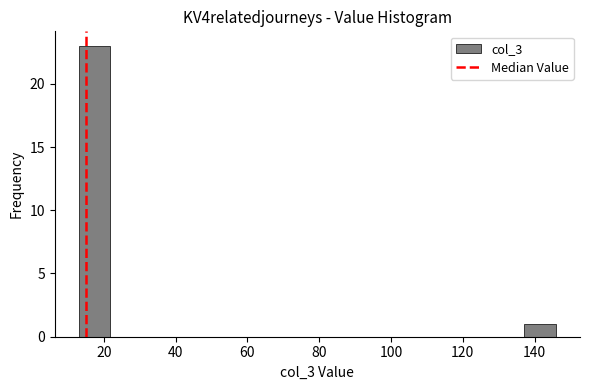

Over which range of the x-axis is the bar tallest?

14 to 22